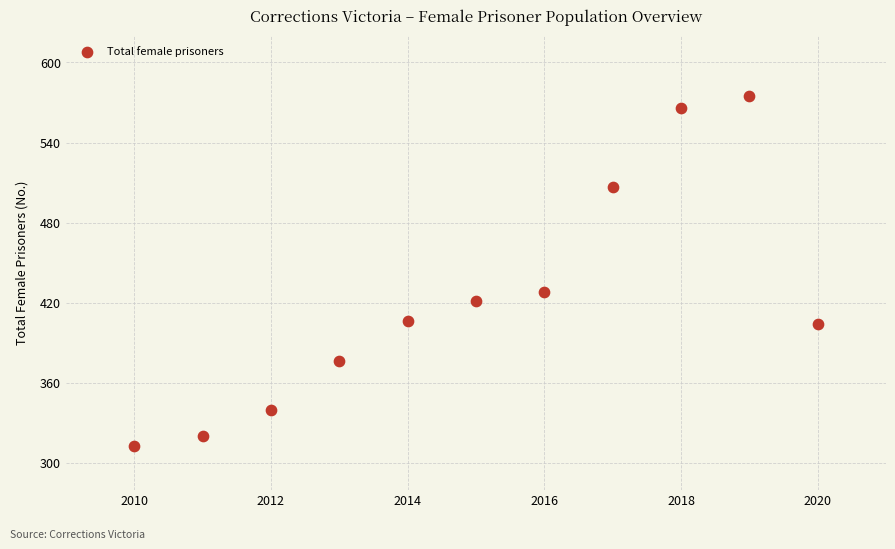

What is the average Y value?

423